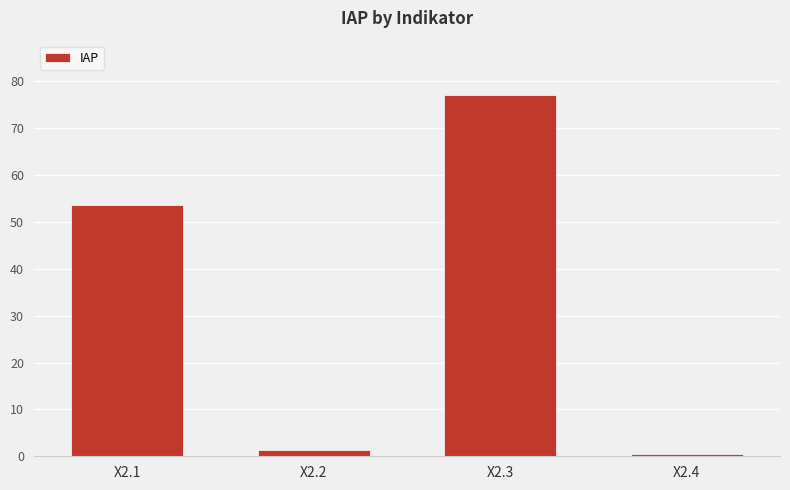

Which label corresponds to the smallest value in the chart?

X2.4